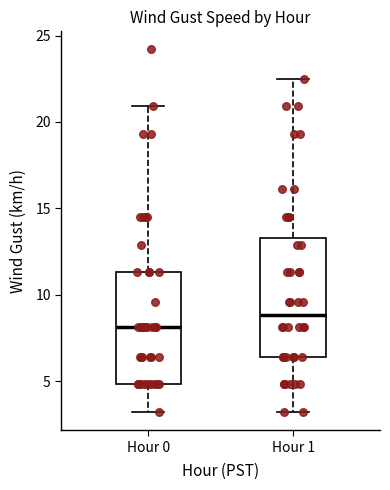

Reading left to right, transcribe this box plot: for each box, give where its median line is, the range the box spans, and where its two whiskers end, as read against the y-axis. The values are not printed on the chart, so give them approximately, as read against the axis.

Hour 0: median 8.0, box 5.0 to 11.5, whiskers 3.0 to 21.0
Hour 1: median 9.0, box 6.5 to 13.5, whiskers 3.0 to 22.5